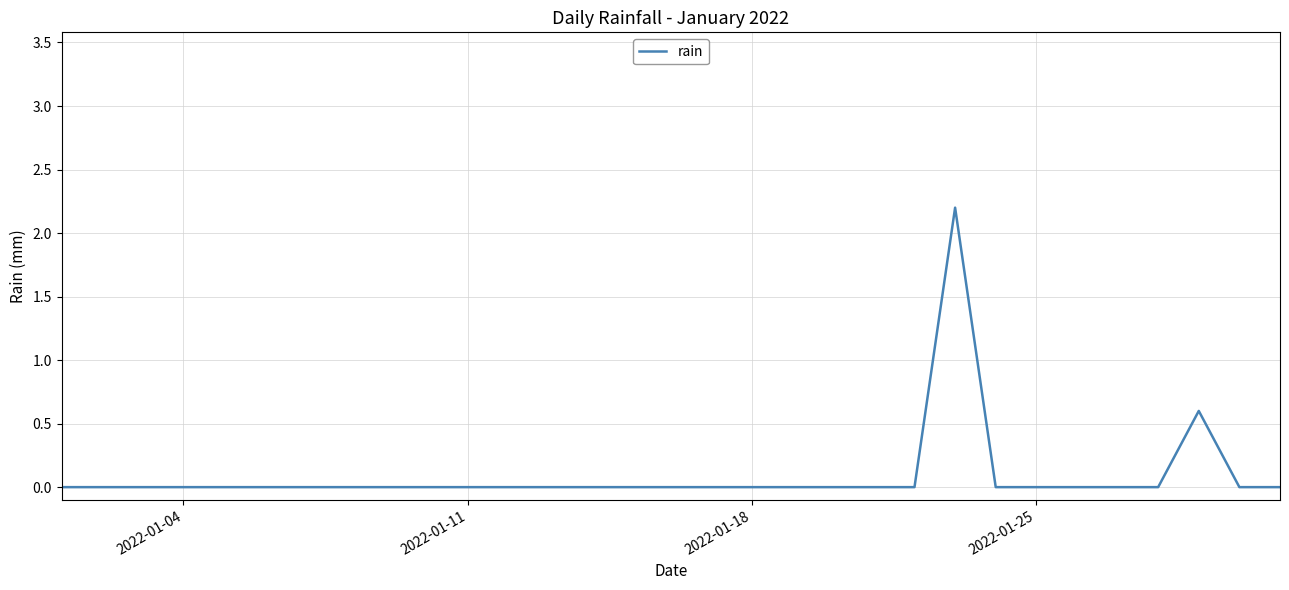

What is the difference between the maximum and minimum values?

2.2